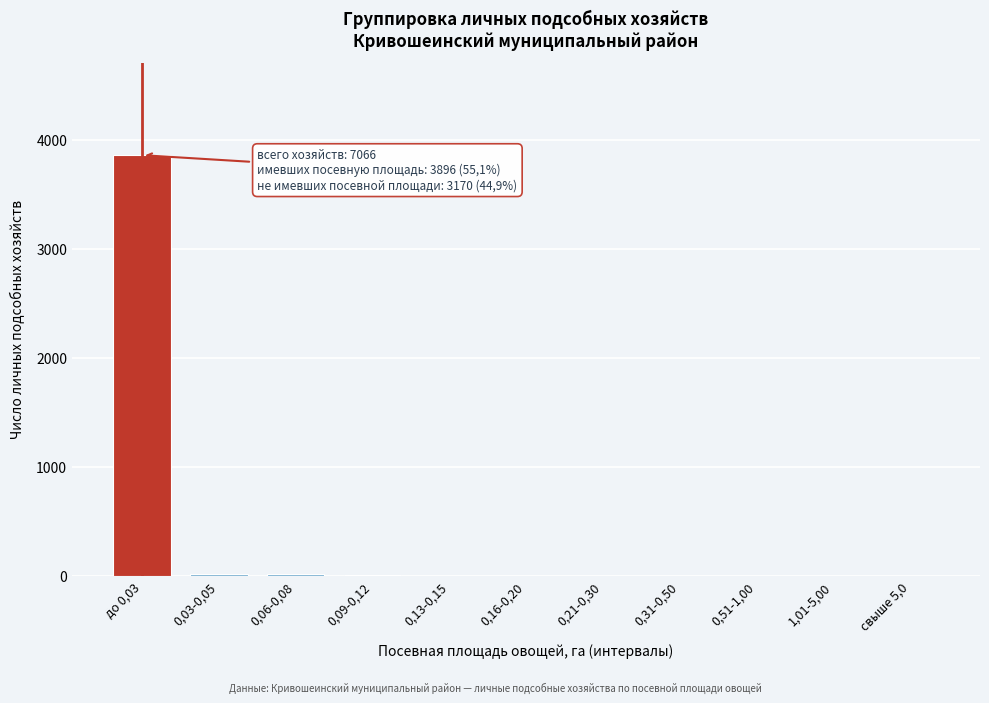

Is it true that the value at 0,13-0,15 is -1954?

False